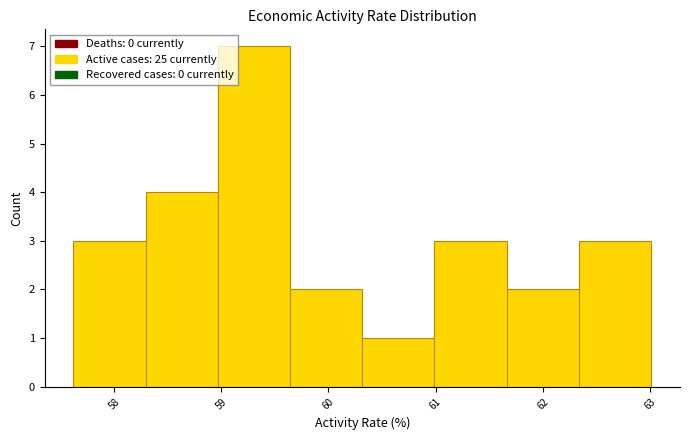

Reading left to right, transcribe this chart: for each bar, give the range it covers on the x-axis and its height. Neither the bar edges nor the heights are printed on the chart, so give them approximately, as read against the axes.

57.6 to 58.3: 3
58.3 to 59.0: 4
59.0 to 59.6: 7
59.6 to 60.3: 2
60.3 to 61.0: 1
61.0 to 61.7: 3
61.7 to 62.3: 2
62.3 to 63.0: 3